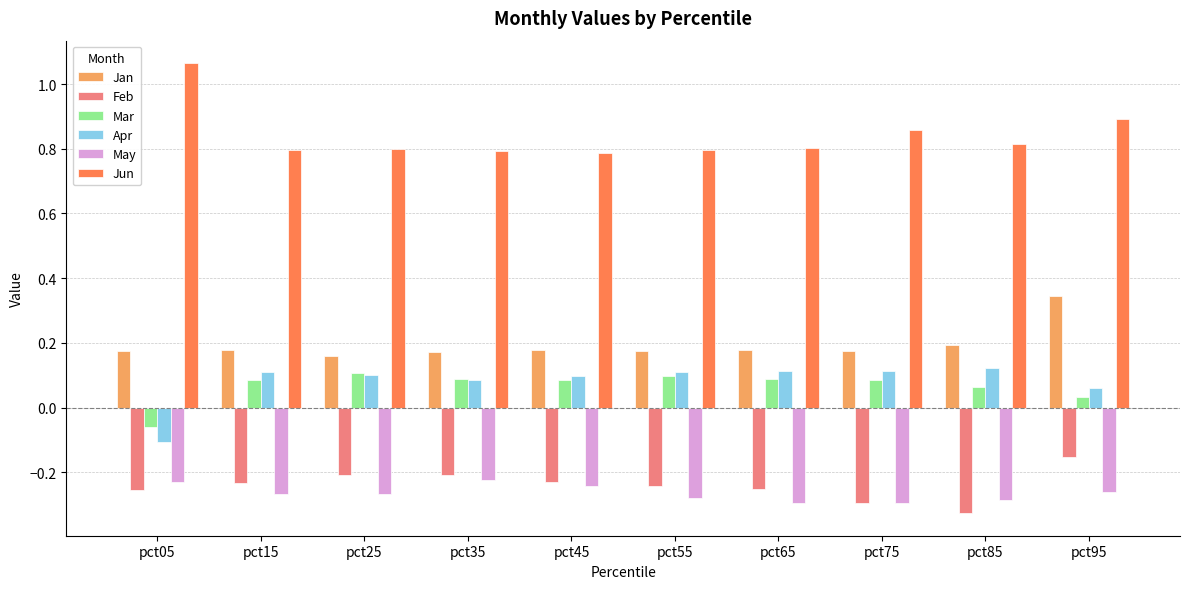

True or false: Apr has a value of 0.1 at pct35.

True